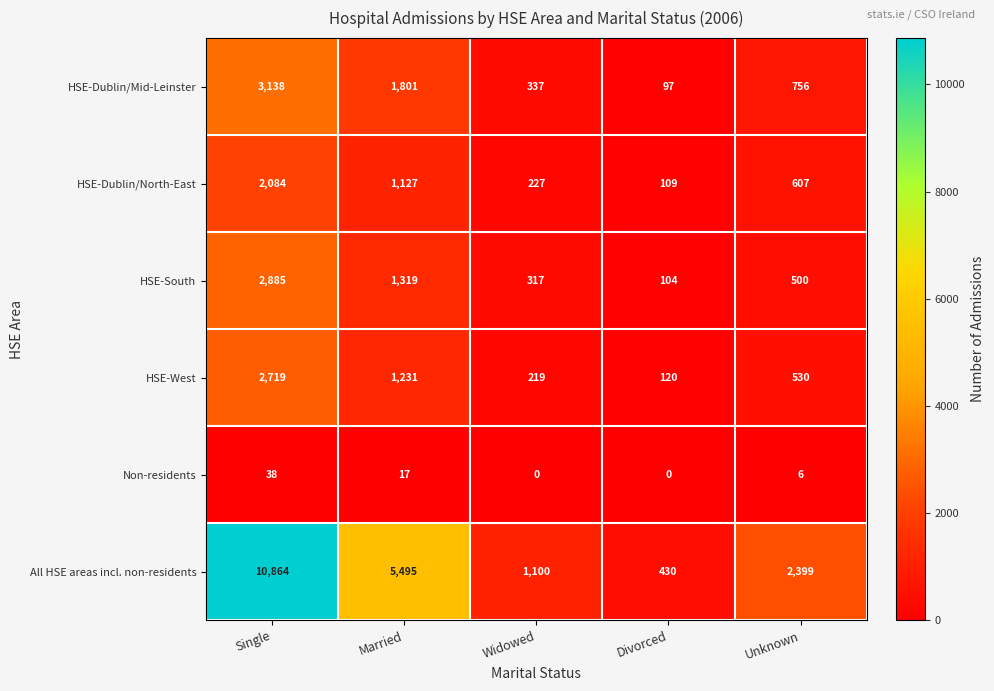

Read the HSE-West value at Married, to the nearest 100.

1200